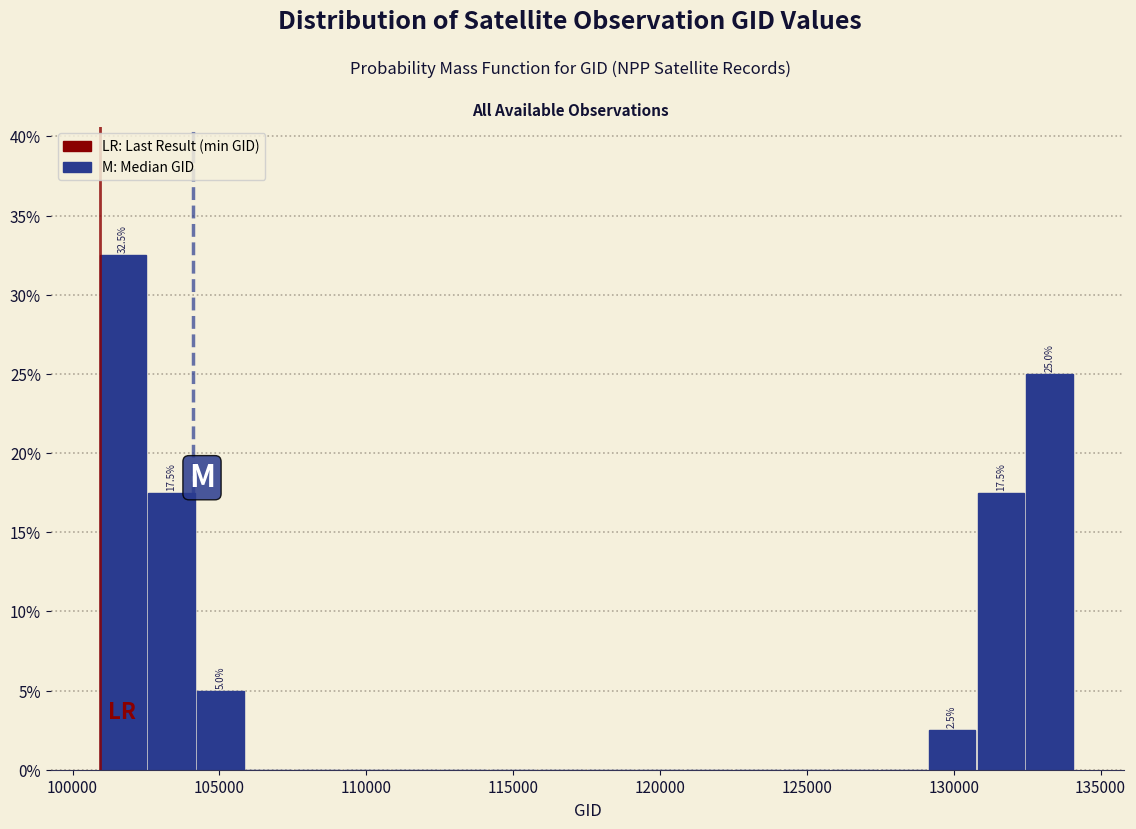

Read against the x-axis, roughly where is the centre of the tallest bar?

101500